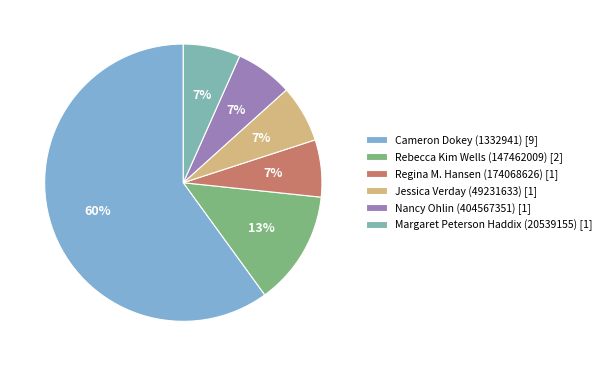

True or false: Margaret Peterson Haddix (20539155) [1] accounts for 18% of the total.

False